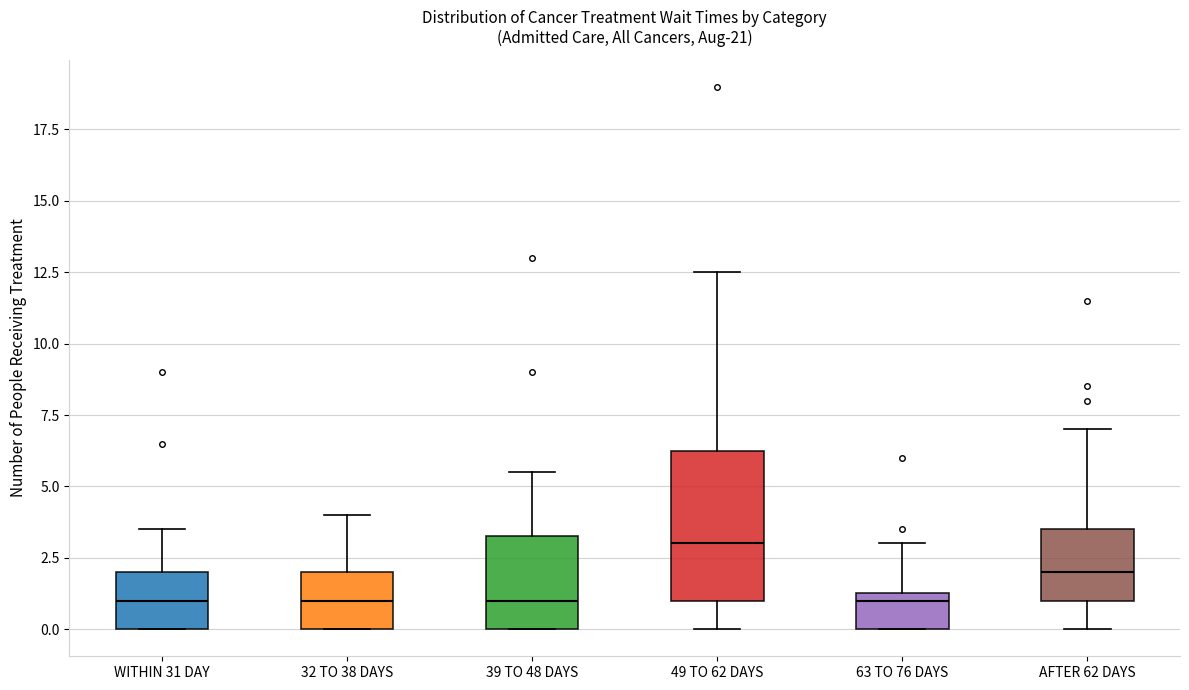

Which box is the tallest, from its lower edge to its upper edge?

49 TO 62 DAYS